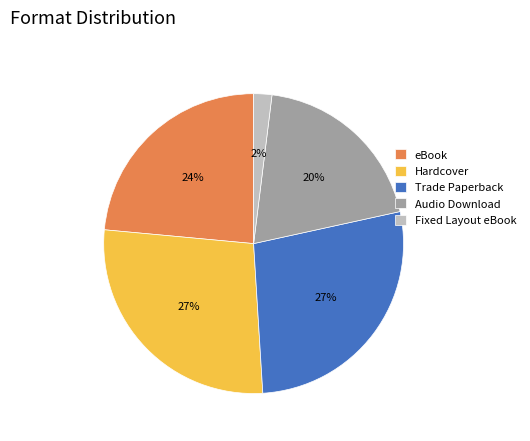

To the nearest percent, what is the combined percentage of Trade Paperback and Fixed Layout eBook?

29%